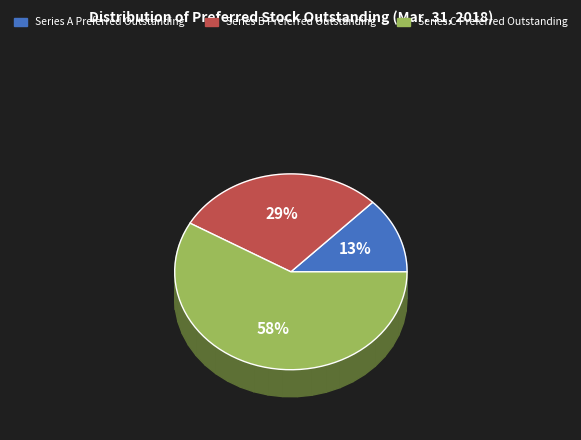

Which slice represents more than half of the pie?

Series C Preferred
Outstanding